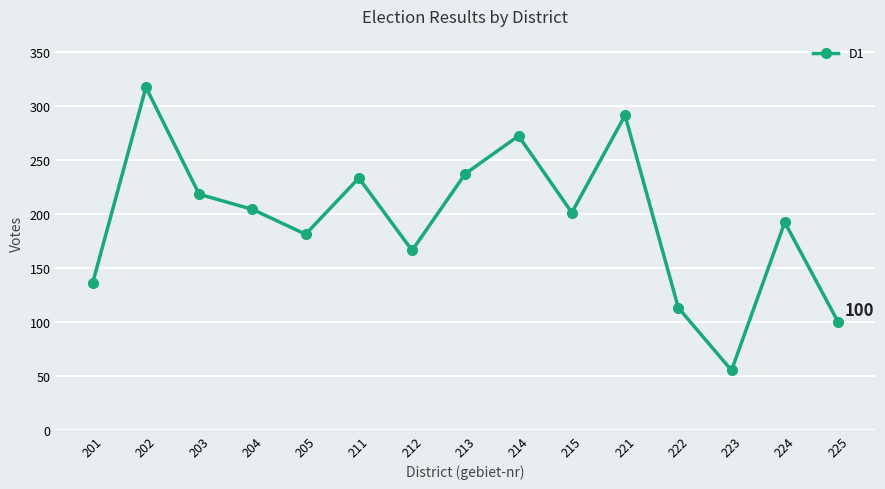

At which label does the data first exceed 201?

202